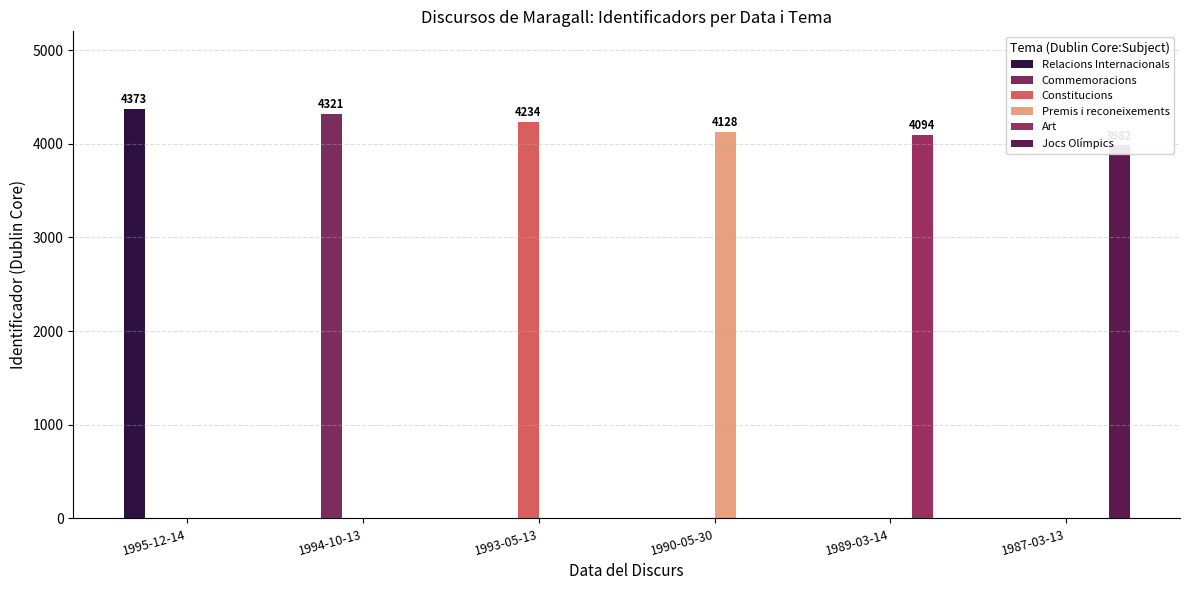

Reading right to left, what are all the values shown in this chart?

Relacions Internacionals: 1987-03-13=0	1989-03-14=0	1990-05-30=0	1993-05-13=0	1994-10-13=0	1995-12-14=4373
Commemoracions: 1987-03-13=0	1989-03-14=0	1990-05-30=0	1993-05-13=0	1994-10-13=4321	1995-12-14=0
Constitucions: 1987-03-13=0	1989-03-14=0	1990-05-30=0	1993-05-13=4234	1994-10-13=0	1995-12-14=0
Premis i reconeixements: 1987-03-13=0	1989-03-14=0	1990-05-30=4128	1993-05-13=0	1994-10-13=0	1995-12-14=0
Art: 1987-03-13=0	1989-03-14=4094	1990-05-30=0	1993-05-13=0	1994-10-13=0	1995-12-14=0
Jocs Olímpics: 1987-03-13=3982	1989-03-14=0	1990-05-30=0	1993-05-13=0	1994-10-13=0	1995-12-14=0